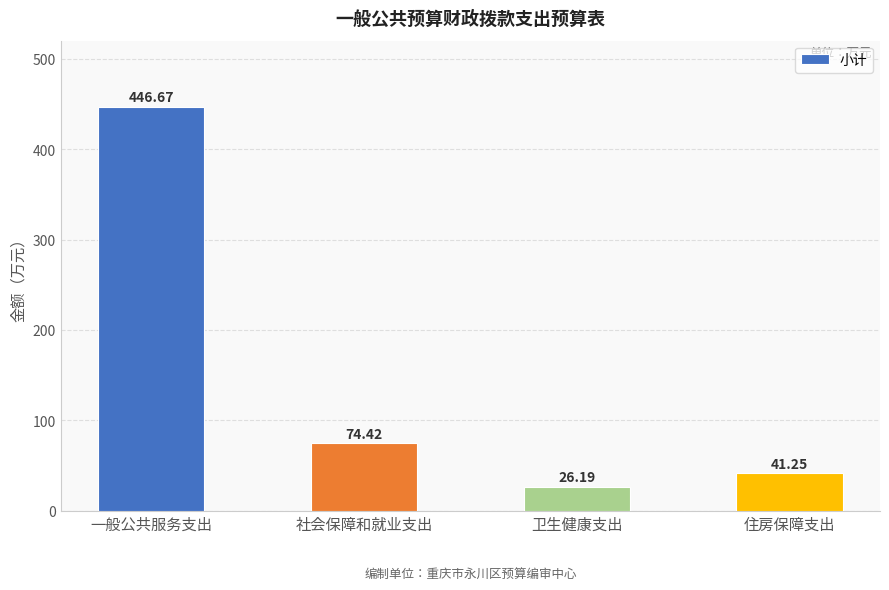

How many values are below 74?

2